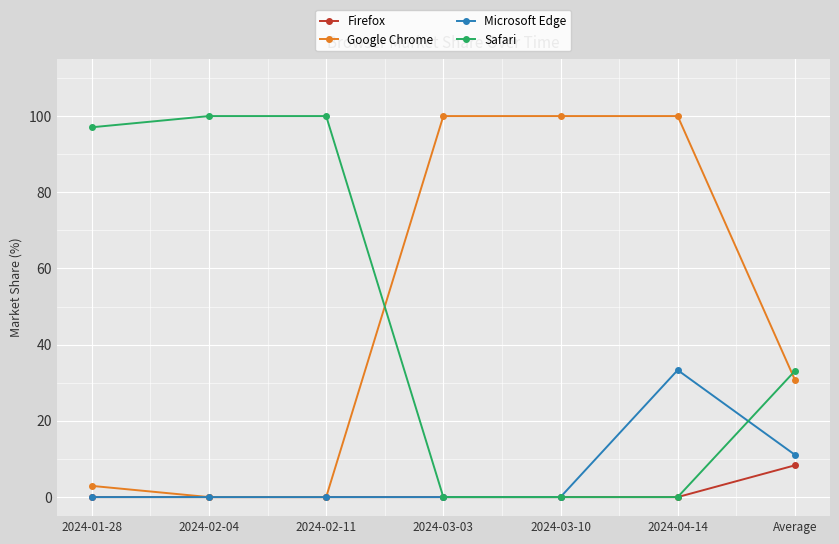

What is the sum of all Google Chrome values?

333.7